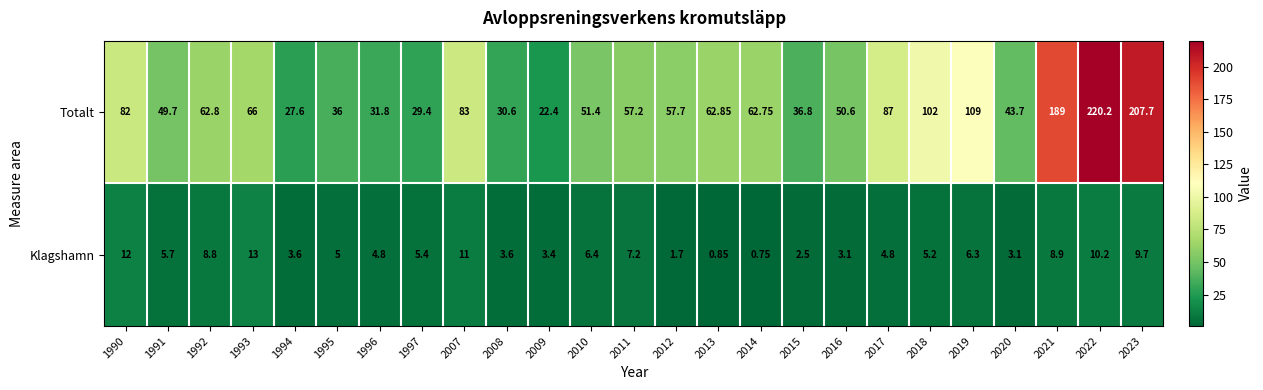

Is the value of Totalt at 2011 greater than the value of Klagshamn at 2016?

Yes